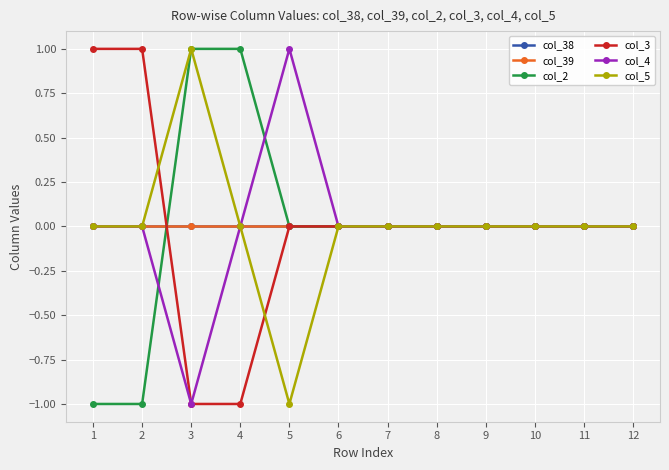

Which series changed the most between 1 and 8?

col_2